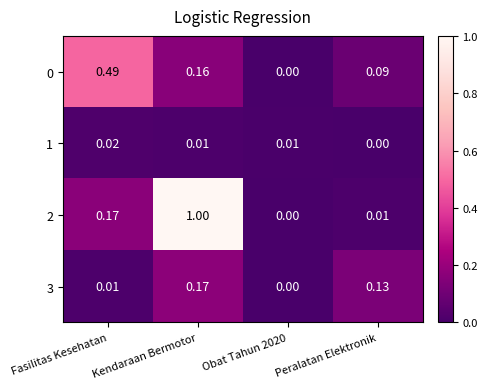

At which label is 1 closest to 0?

Peralatan Elektronik